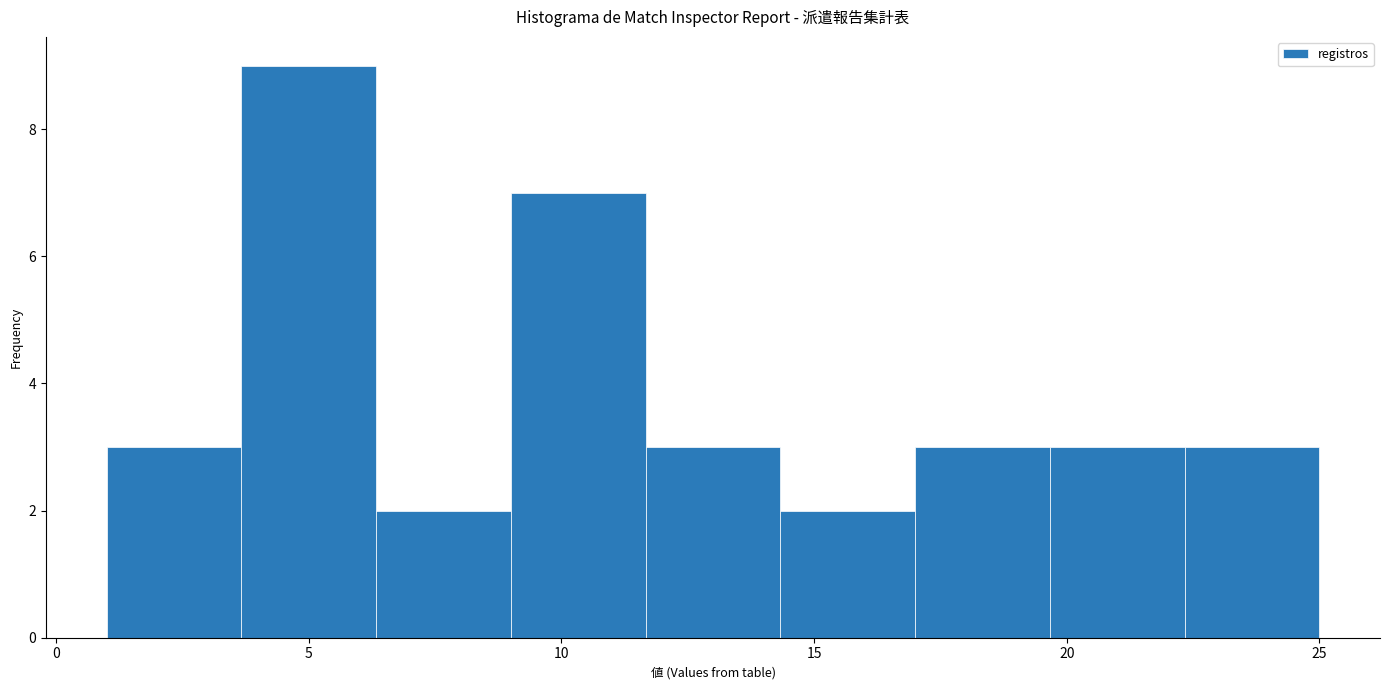

Reading left to right, transcribe this chart: for each bar, give the range it covers on the x-axis and its height. Neither the bar edges nor the heights are printed on the chart, so give them approximately, as read against the axes.

1.0 to 3.5: 3
3.5 to 6.5: 9
6.5 to 9.0: 2
9.0 to 11.5: 7
11.5 to 14.5: 3
14.5 to 17.0: 2
17.0 to 19.5: 3
19.5 to 22.5: 3
22.5 to 25.0: 3